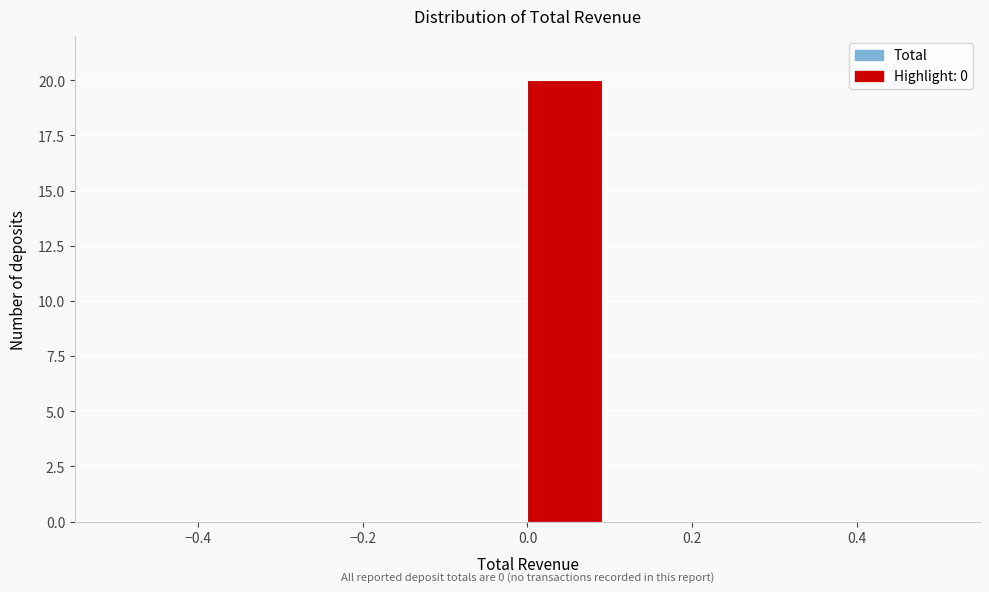

Over which range of the x-axis is the bar tallest?

0.0 to 0.1